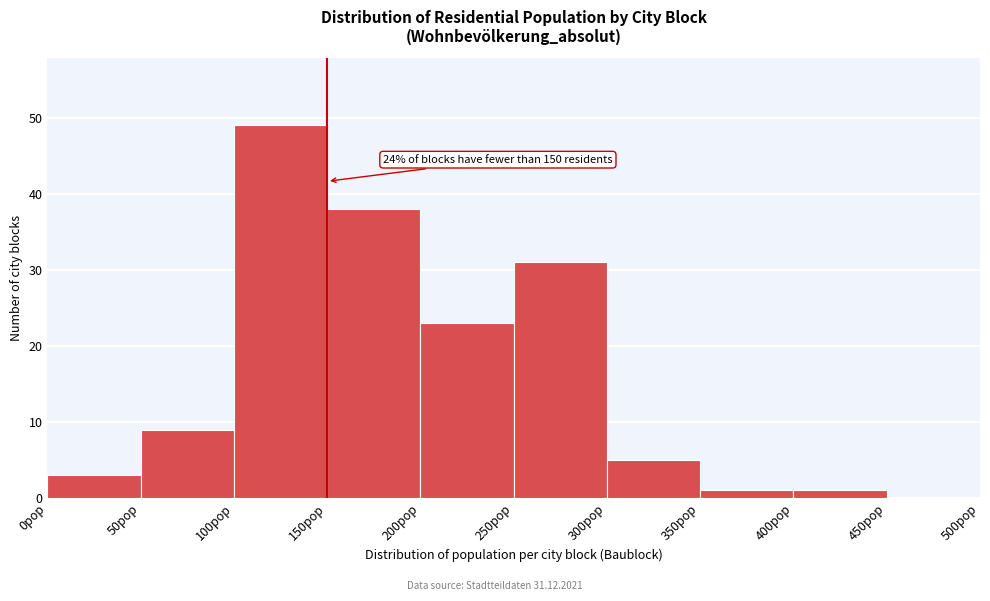

Over which range of the x-axis is the bar tallest?

100 to 150